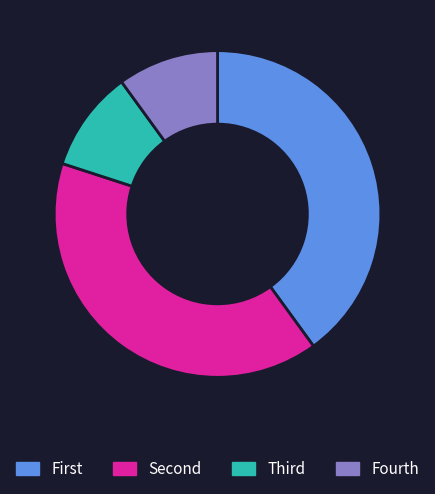

Is it true that Fourth is 21% of the pie?

False